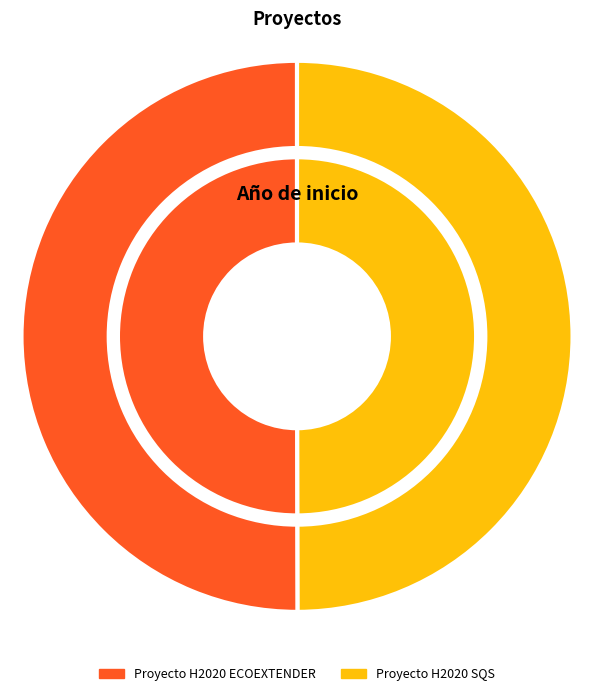

Which has a higher value, Proyecto H2020 ECOEXTENDER or Proyecto H2020 SQS?

Proyecto H2020 ECOEXTENDER